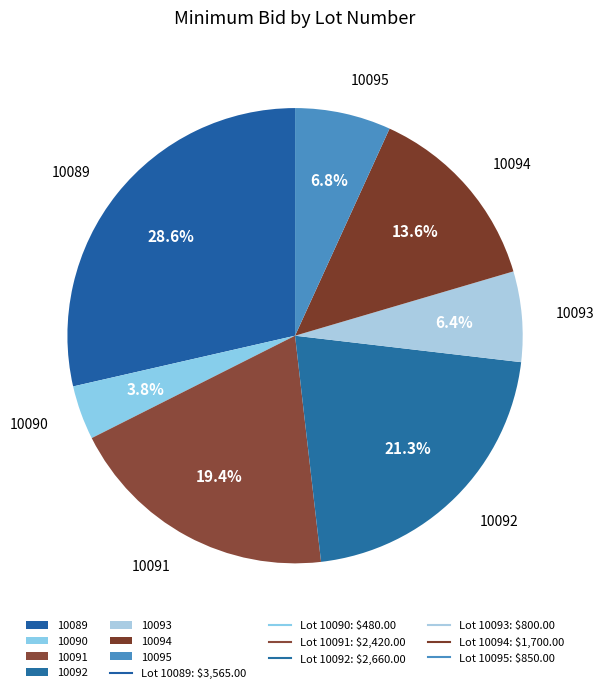

Combined, what portion of the pie is 10095 and 10092?

28.1%